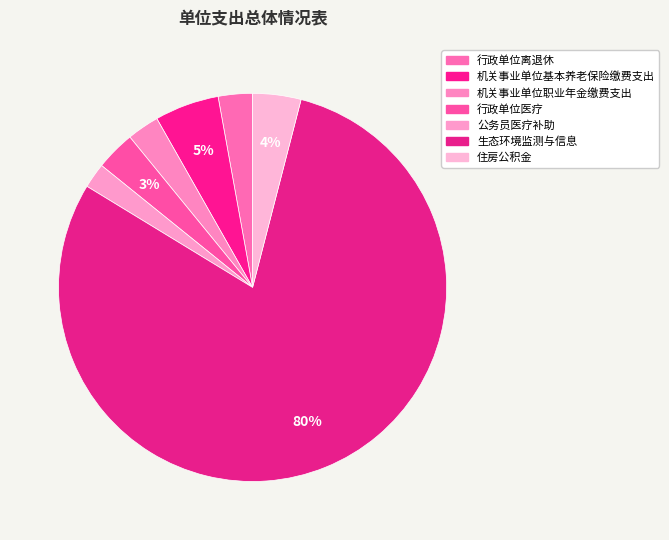

To the nearest percent, what portion does 行政单位医疗 represent?

3%